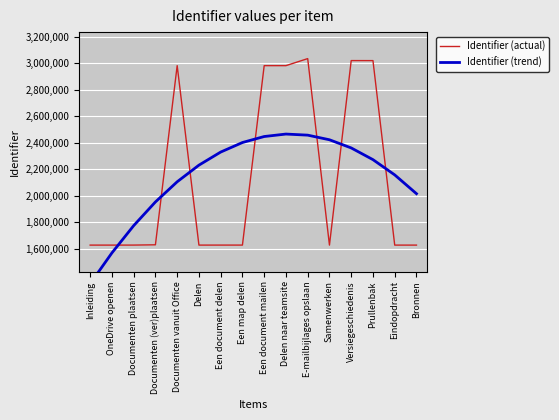

Reading left to right, extract all data points from this chart.

Identifier (actual): 1625700.0	1625705.0	1625860.0	1627964.0	2980408.0	1625707.0	1625832.0	1625834.0	2980336.0	2980313.0	3033462.0	1625711.0	3018516.0	3018330.0	1625719.0	1625721.0
Identifier (trend): 1334287.3	1566743.0	1772462.8	1951446.5	2103694.2	2229205.9	2327981.6	2400021.2	2445324.9	2463892.5	2455724.1	2420819.7	2359179.3	2270802.8	2155690.4	2013841.9